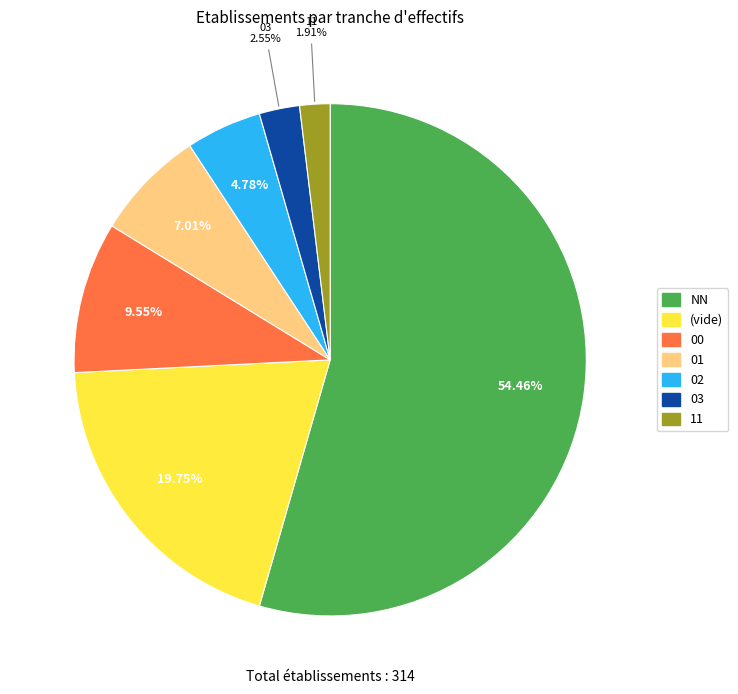

To the nearest percent, what percentage of the pie is 03?

3%